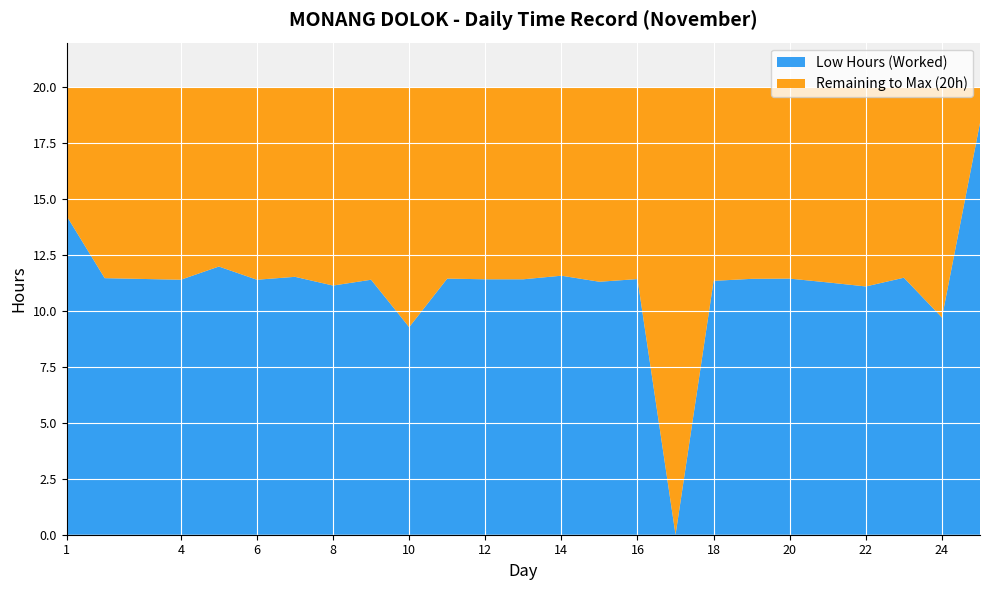

What is the maximum value for Low Hours (Worked)?

18.4